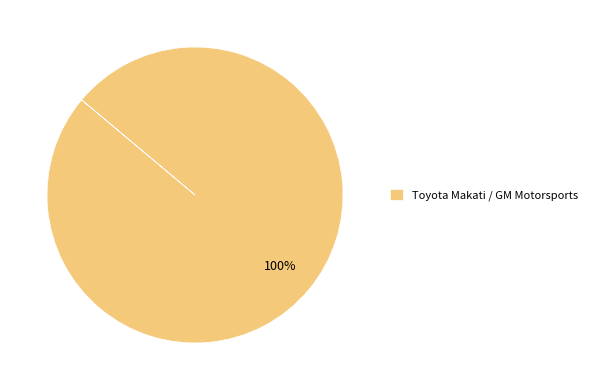

True or false: Toyota Makati / GM Motorsports accounts for 100% of the total.

True